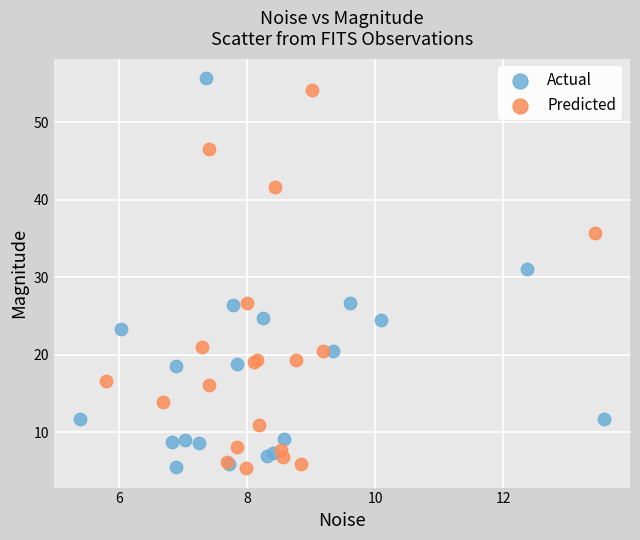

What are all the series names shown in the legend?

Actual, Predicted